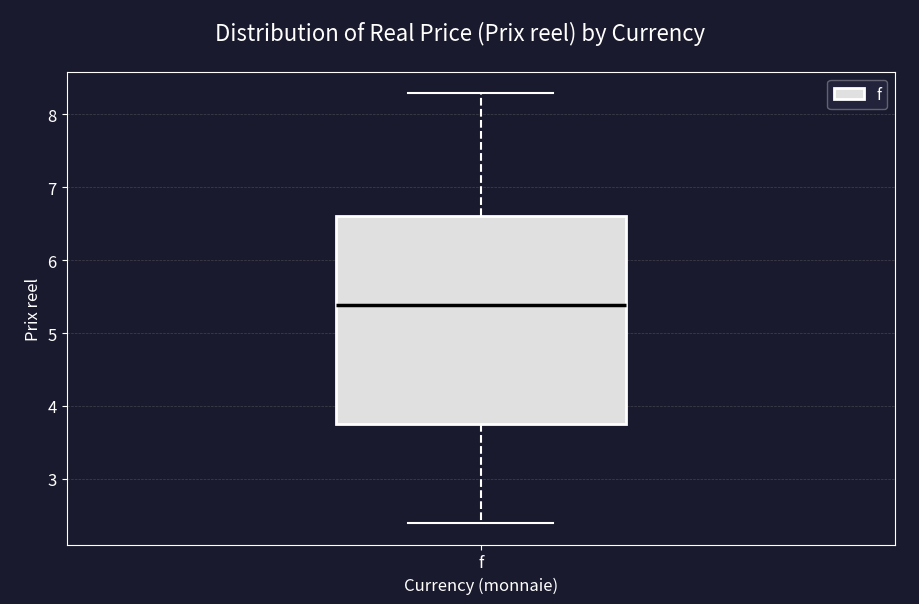

Read this box plot against the y-axis: the position of the median line, the range covered by the box, and the ends of both whiskers. The values are not printed on the chart, so give them approximately, as read against the axis.

median 5.4, box 3.8 to 6.6, whiskers 2.4 to 8.3